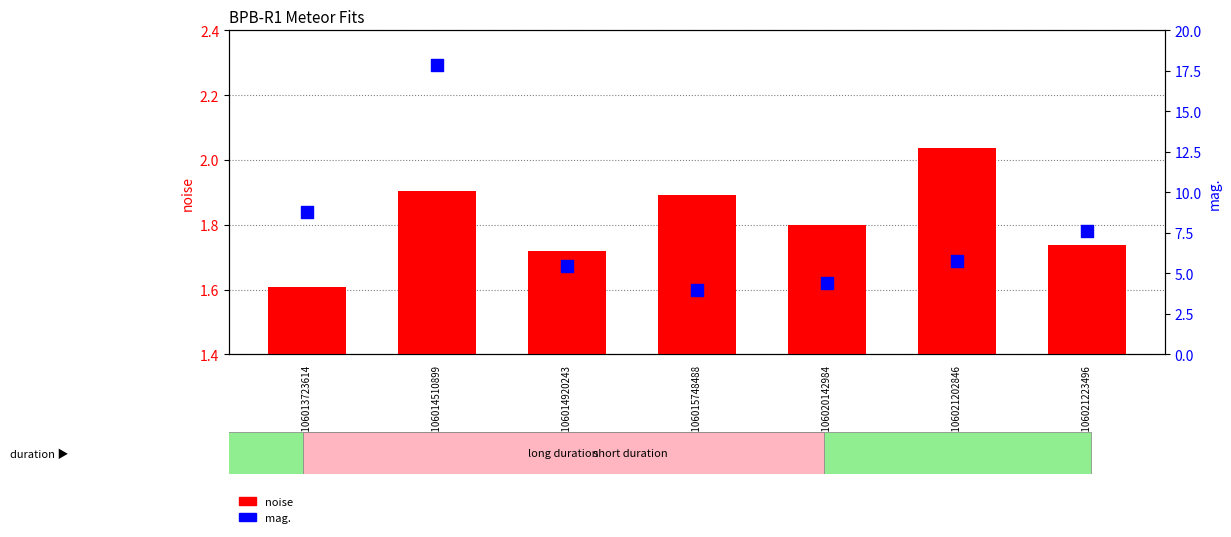

Which series contains the lowest Y value?

noise